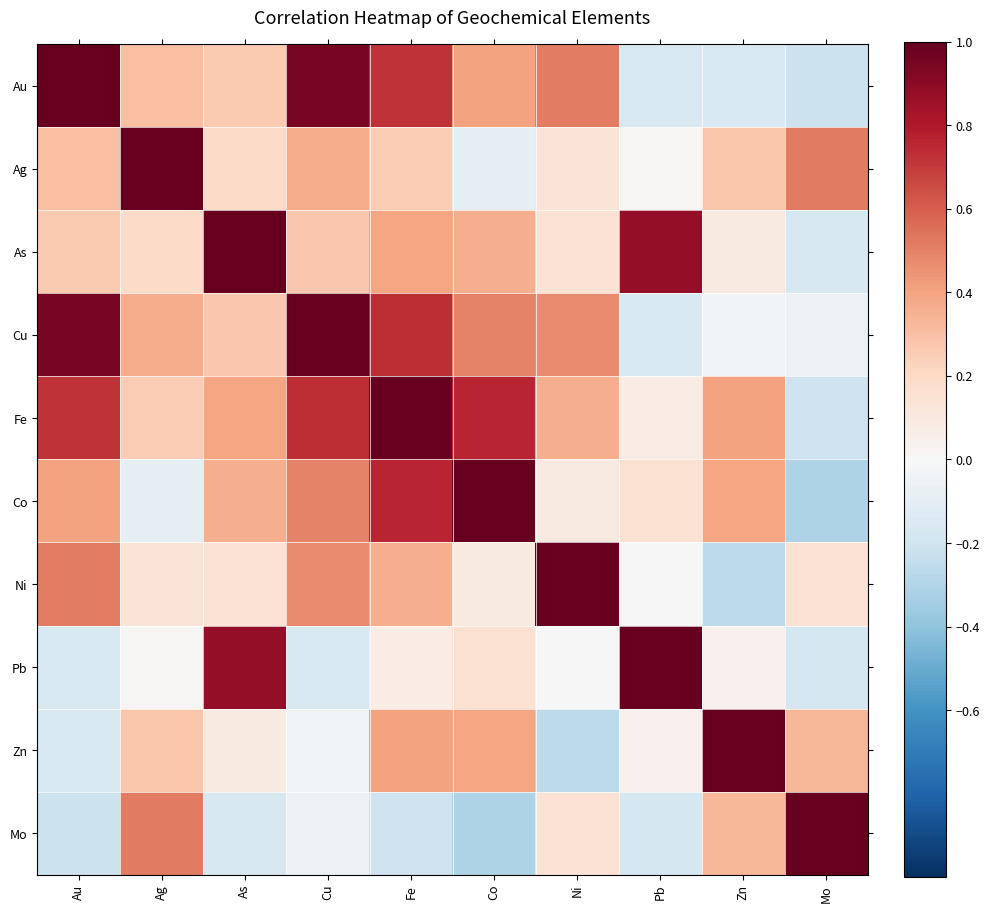

Reading right to left, list all the values displayed in this chart.

Au: Mo=-0.2	Zn=-0.2	Pb=-0.2	Ni=0.5	Co=0.4	Fe=0.7	Cu=0.9	As=0.3	Ag=0.3	Au=1.0
Ag: Mo=0.5	Zn=0.3	Pb=0.0	Ni=0.1	Co=-0.1	Fe=0.3	Cu=0.4	As=0.2	Ag=1.0	Au=0.3
As: Mo=-0.2	Zn=0.1	Pb=0.9	Ni=0.1	Co=0.4	Fe=0.4	Cu=0.3	As=1.0	Ag=0.2	Au=0.3
Cu: Mo=-0.1	Zn=-0.0	Pb=-0.2	Ni=0.5	Co=0.5	Fe=0.7	Cu=1.0	As=0.3	Ag=0.4	Au=0.9
Fe: Mo=-0.2	Zn=0.4	Pb=0.1	Ni=0.4	Co=0.8	Fe=1.0	Cu=0.7	As=0.4	Ag=0.3	Au=0.7
Co: Mo=-0.3	Zn=0.4	Pb=0.2	Ni=0.1	Co=1.0	Fe=0.8	Cu=0.5	As=0.4	Ag=-0.1	Au=0.4
Ni: Mo=0.1	Zn=-0.3	Pb=0.0	Ni=1.0	Co=0.1	Fe=0.4	Cu=0.5	As=0.1	Ag=0.1	Au=0.5
Pb: Mo=-0.2	Zn=0.0	Pb=1.0	Ni=0.0	Co=0.2	Fe=0.1	Cu=-0.2	As=0.9	Ag=0.0	Au=-0.2
Zn: Mo=0.3	Zn=1.0	Pb=0.0	Ni=-0.3	Co=0.4	Fe=0.4	Cu=-0.0	As=0.1	Ag=0.3	Au=-0.2
Mo: Mo=1.0	Zn=0.3	Pb=-0.2	Ni=0.1	Co=-0.3	Fe=-0.2	Cu=-0.1	As=-0.2	Ag=0.5	Au=-0.2